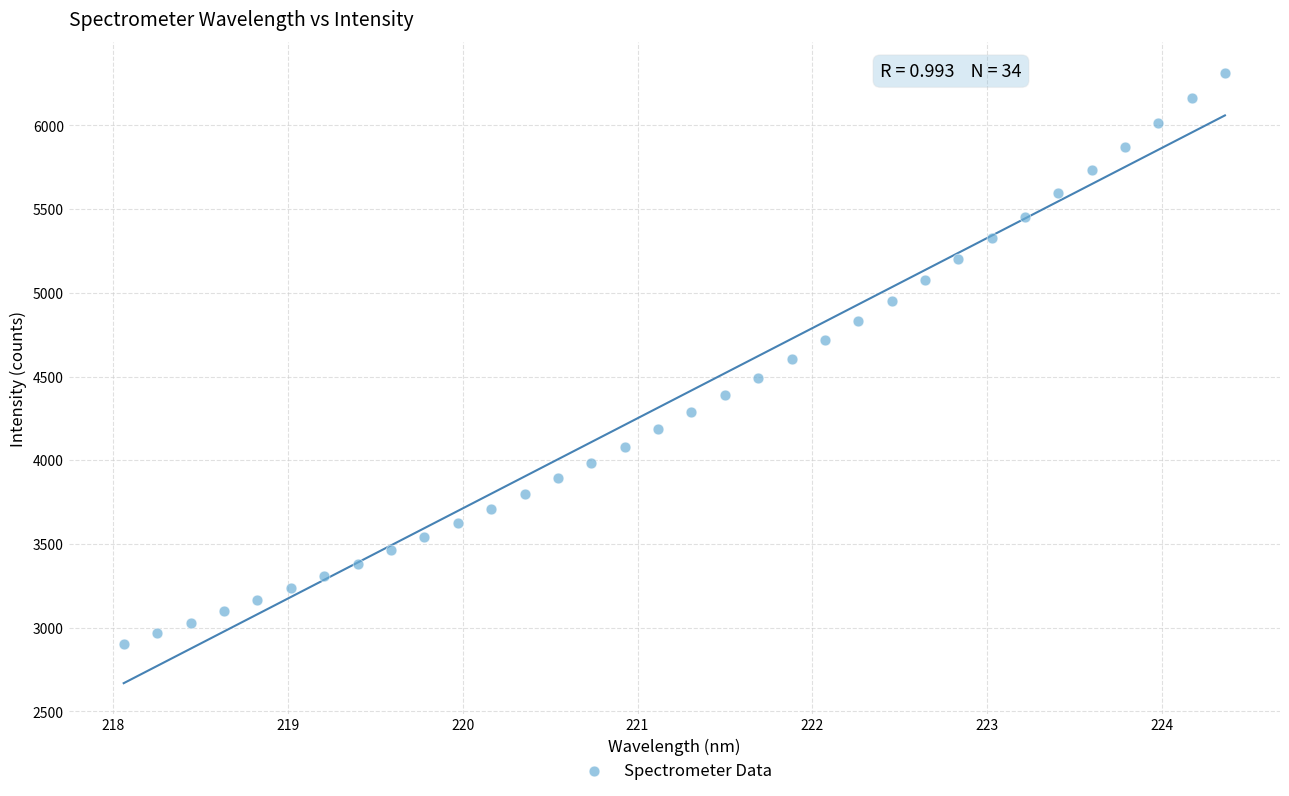

What is the range of X values (max minus min)?

6.3